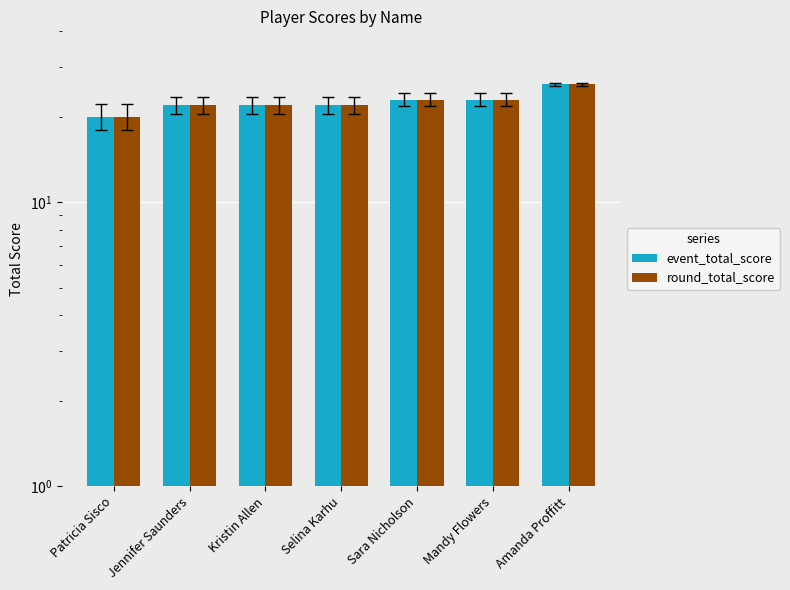

At Jennifer Saunders, list the series in order from largest to smallest.

event_total_score, round_total_score